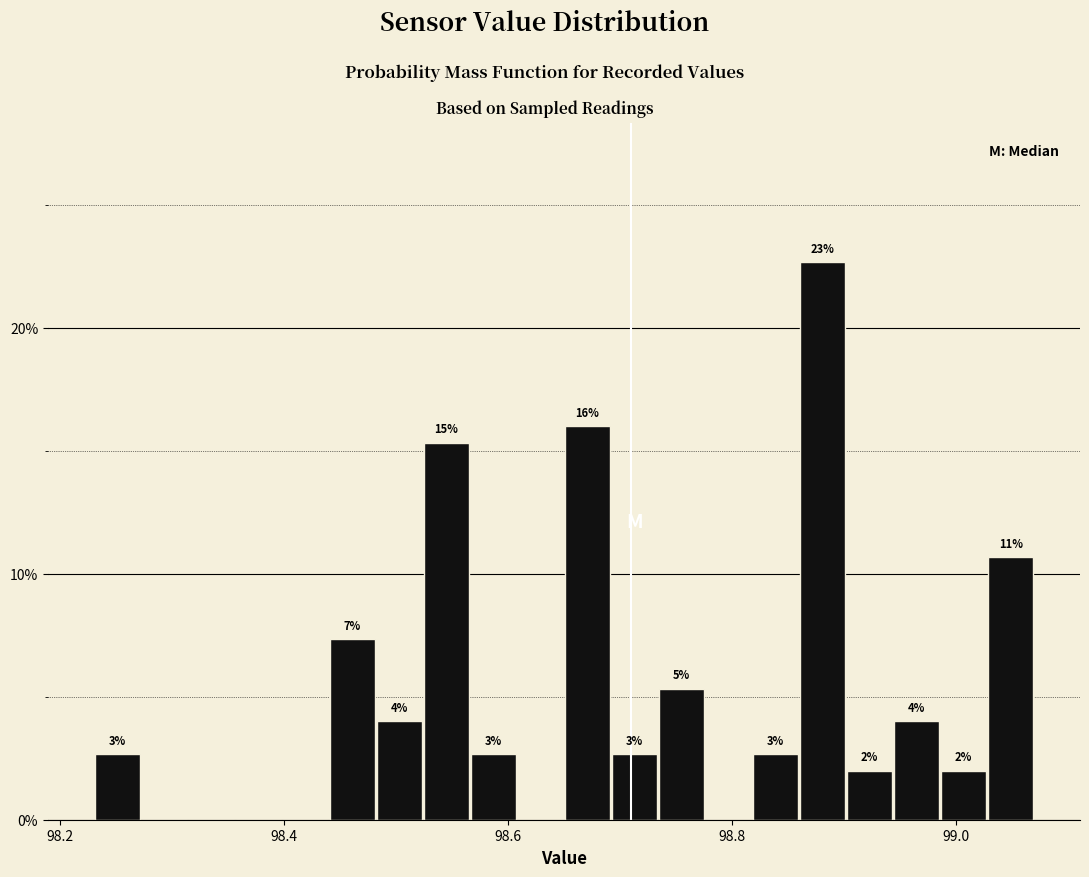

Read against the x-axis, roughly where is the centre of the tallest bar?

98.88